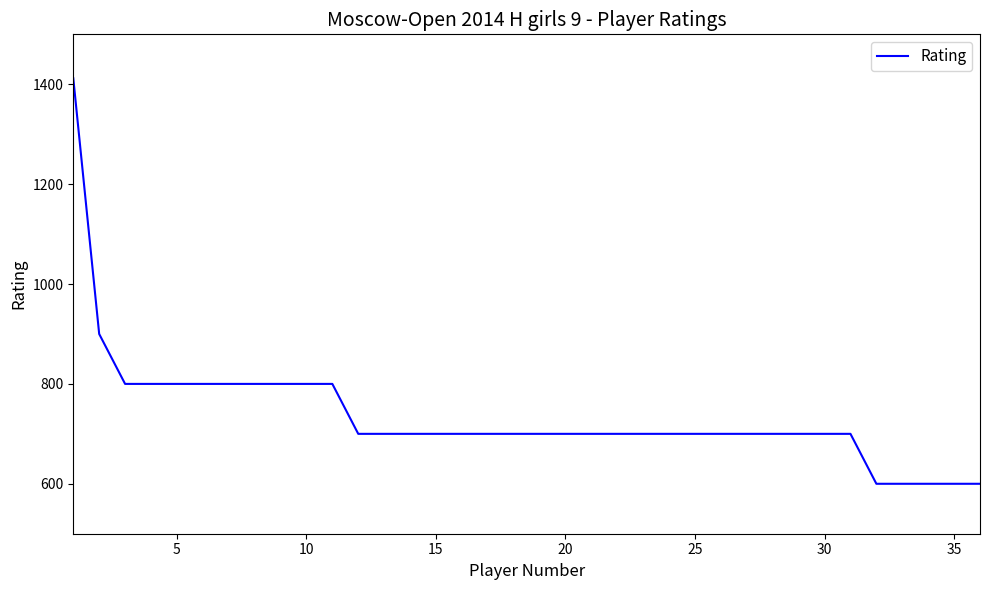

What is the difference between the second highest and minimum values?

300